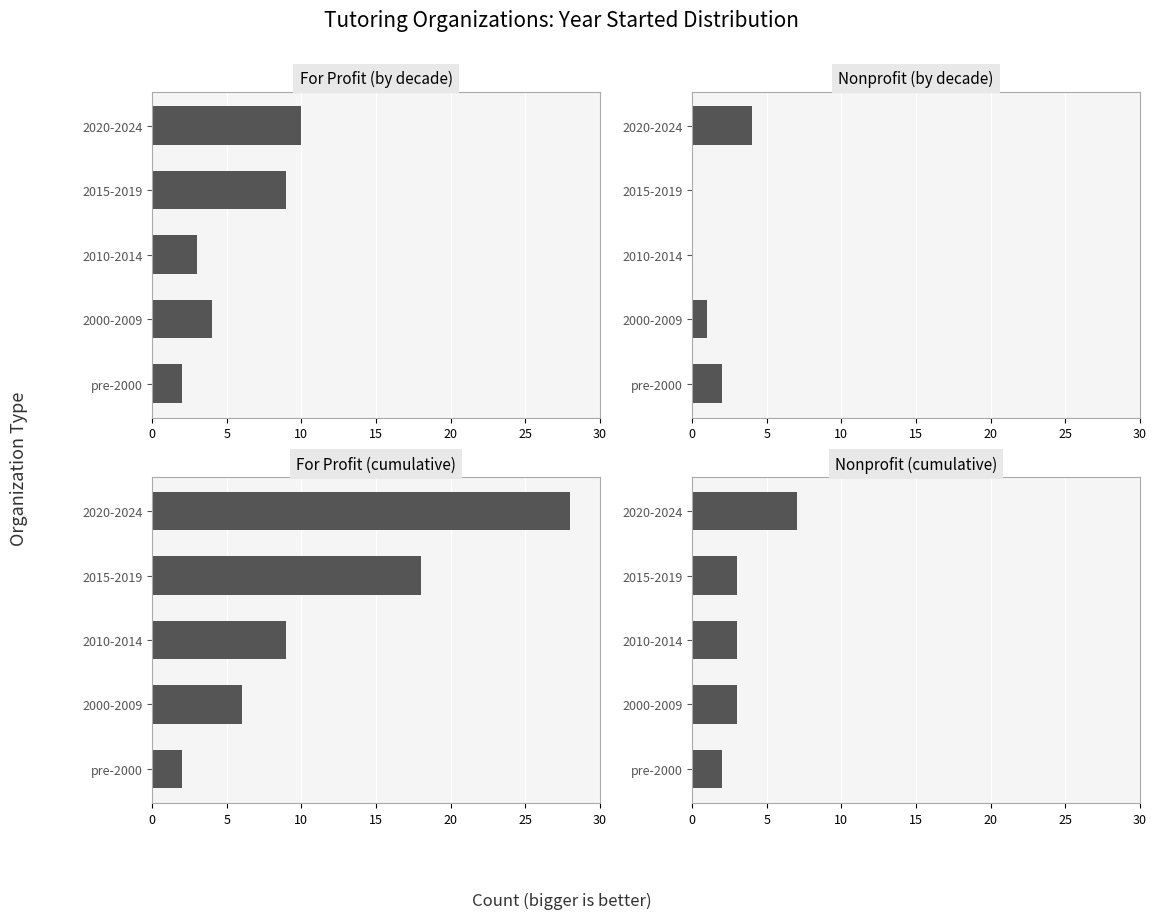

What is the value of the Nonprofit (cumulative) bar at the 3rd from the left?

3